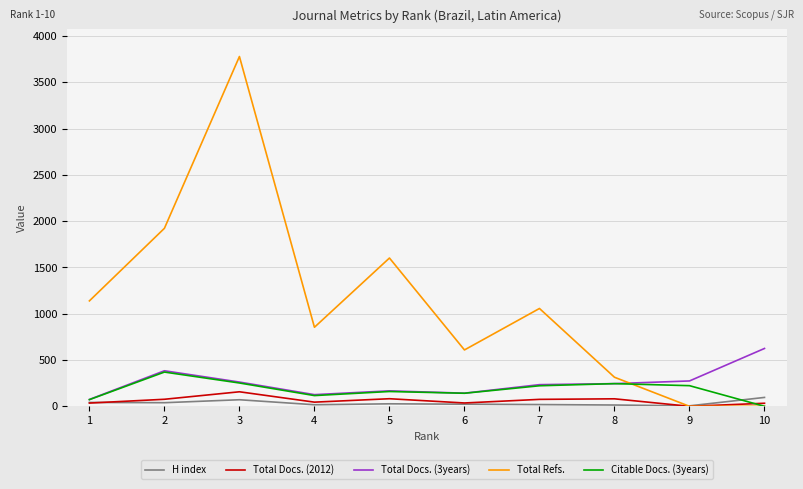

Which series has the largest total across all categories?

Total Refs.